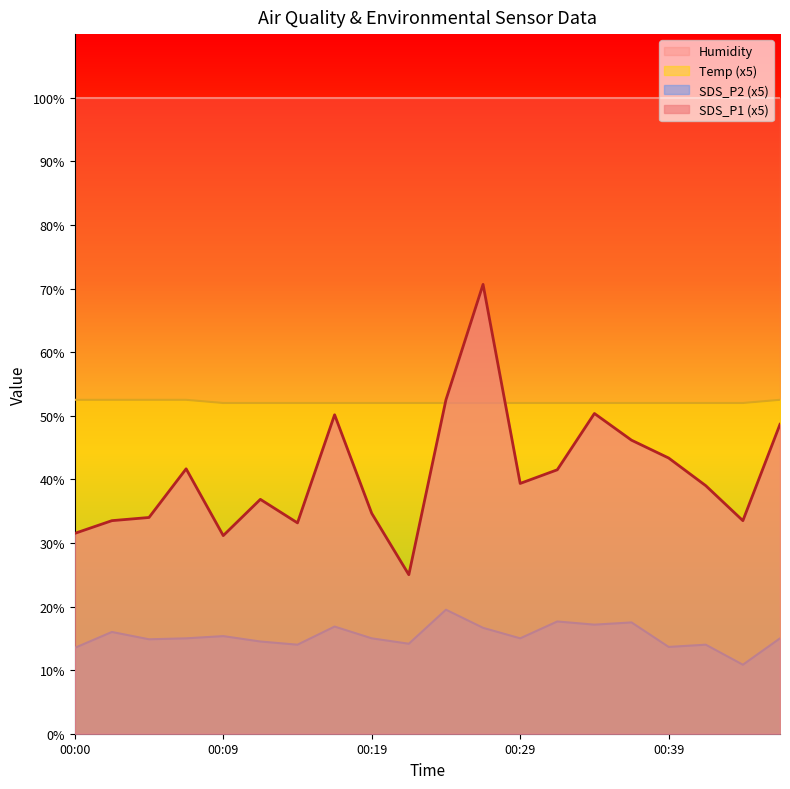

Rank the categories by Temp value from highest to lowest.

00:00, 00:02, 00:05, 00:07, 00:46, 00:09, 00:12, 00:14, 00:17, 00:19, 00:22, 00:24, 00:27, 00:29, 00:31, 00:34, 00:36, 00:39, 00:41, 00:44